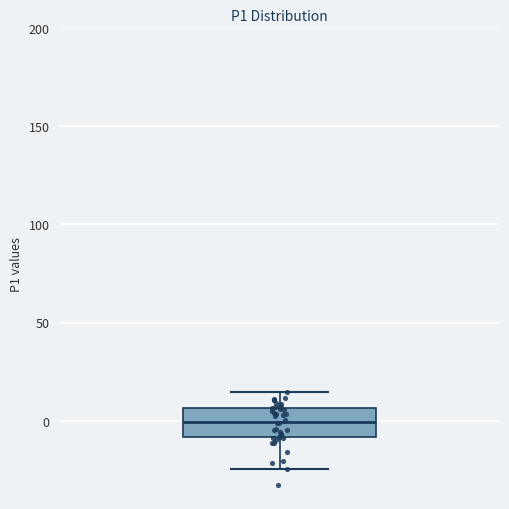

Read this box plot against the y-axis: the position of the median line, the range covered by the box, and the ends of both whiskers. The values are not printed on the chart, so give them approximately, as read against the axis.

median 0, box -10 to 5, whiskers -25 to 15